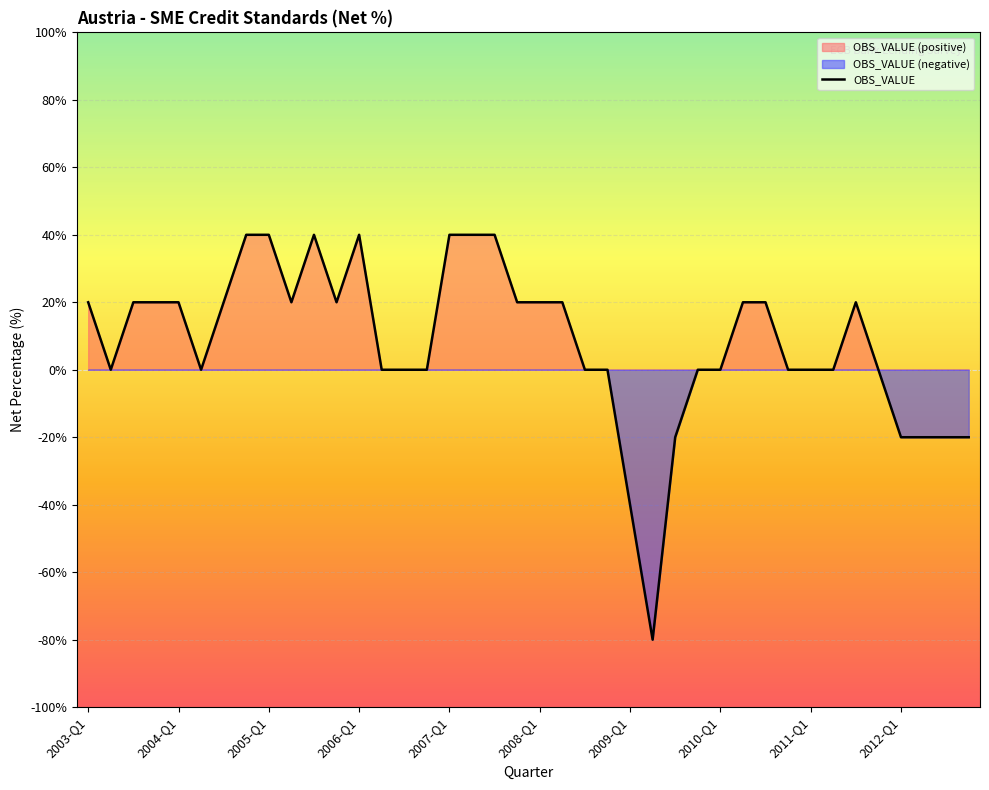

What is the minimum value for OBS_VALUE?

-80